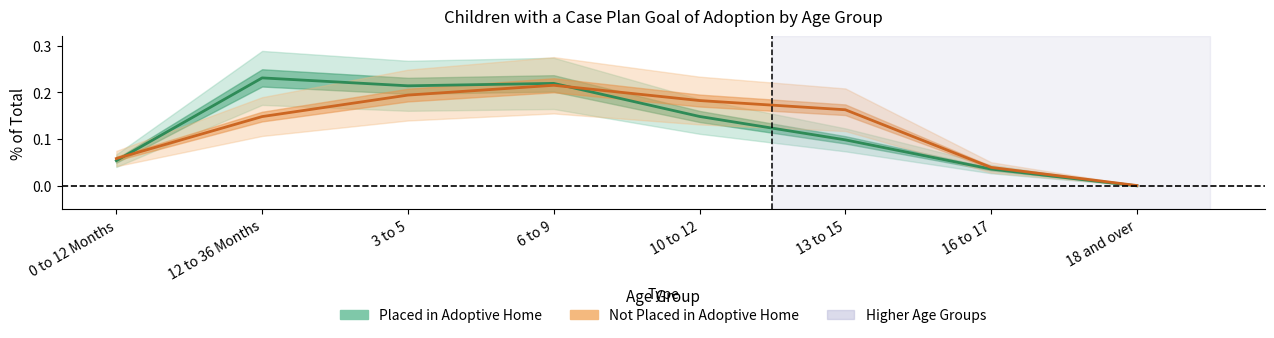

In Placed in Adoptive Home, how many points are lower than both neighbors (excluding endpoints)?

1